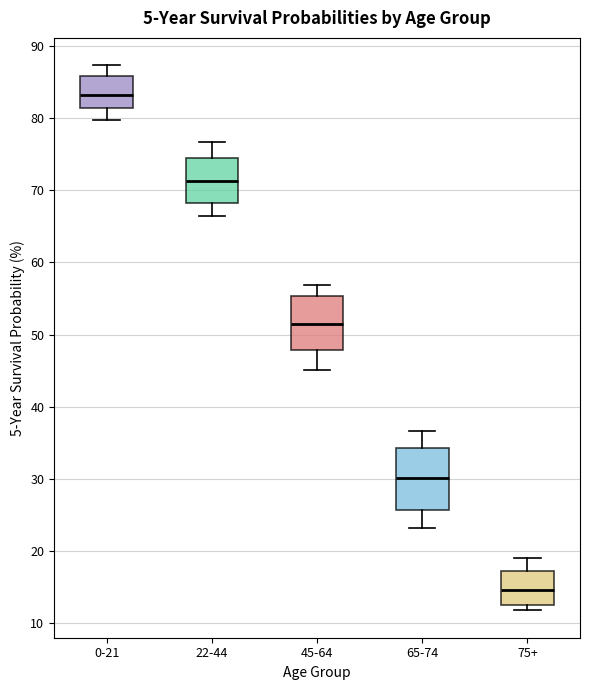

Reading left to right, read every box against the y-axis: the position of its median line, the range the box covers, and the ends of its whiskers. The values are not printed on the chart, so give them approximately, as read against the axis.

0-21: median 83, box 81 to 86, whiskers 80 to 87
22-44: median 71, box 68 to 74, whiskers 66 to 77
45-64: median 51, box 48 to 55, whiskers 45 to 57
65-74: median 30, box 26 to 34, whiskers 23 to 37
75+: median 15, box 13 to 17, whiskers 12 to 19